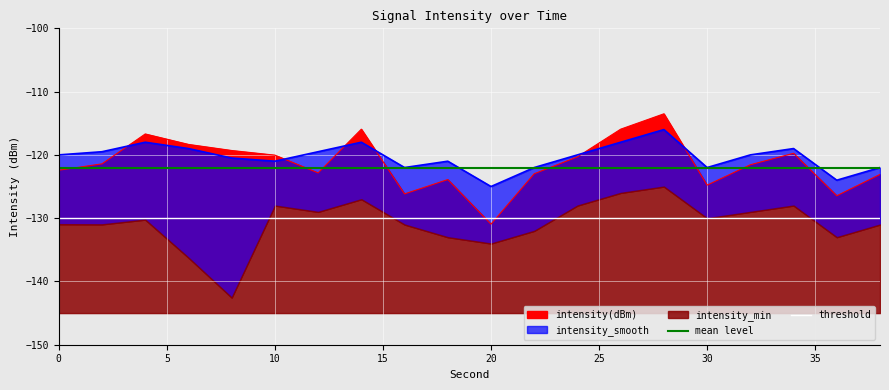

True or false: threshold and mean level intersect in this chart.

False